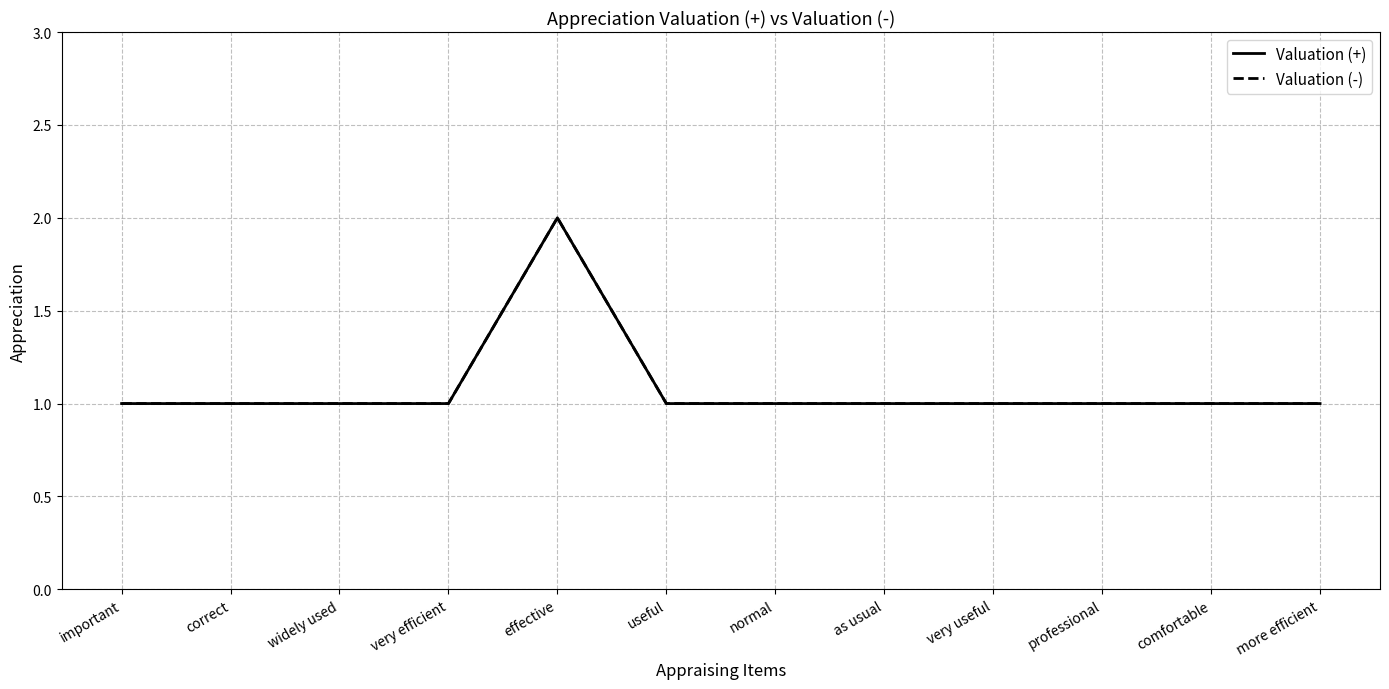

At which category is the sum across all series the highest?

effective